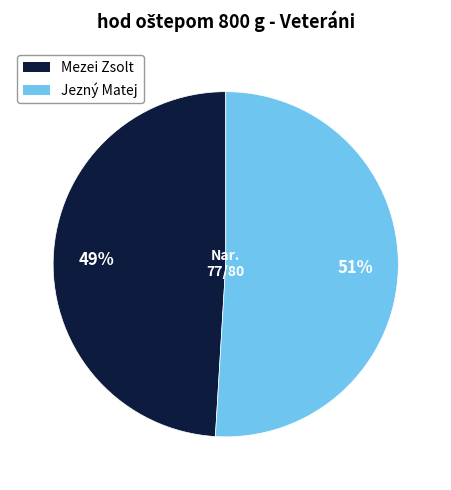

Which has a higher value, Mezei Zsolt or Jezný Matej?

Jezný Matej